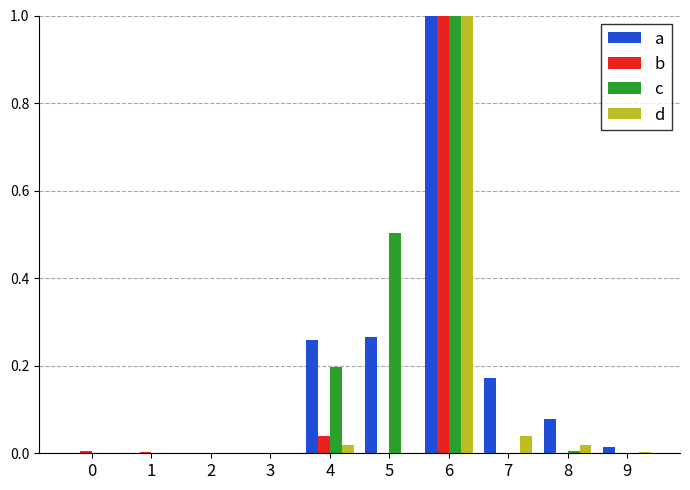

Count the number of data series in this chart.

4